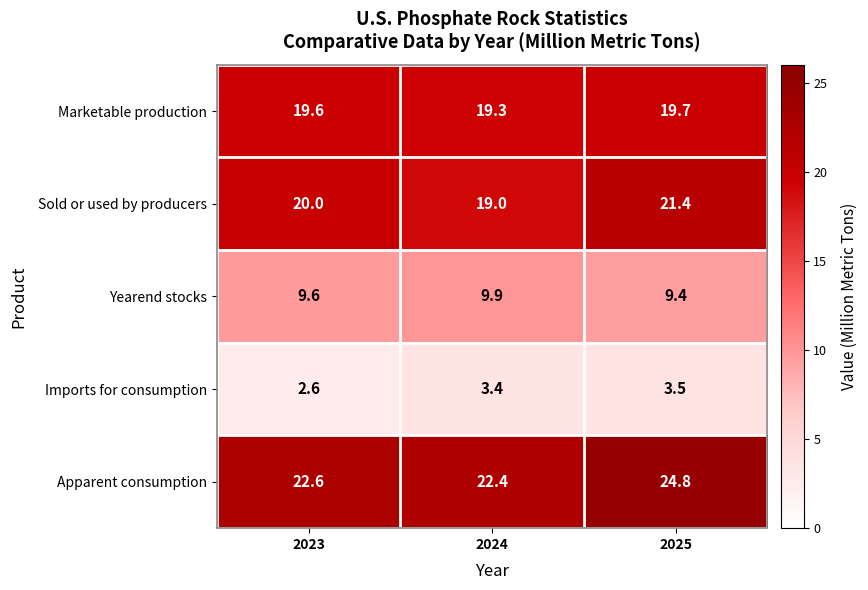

At how many categories does at least one series exceed 17?

3